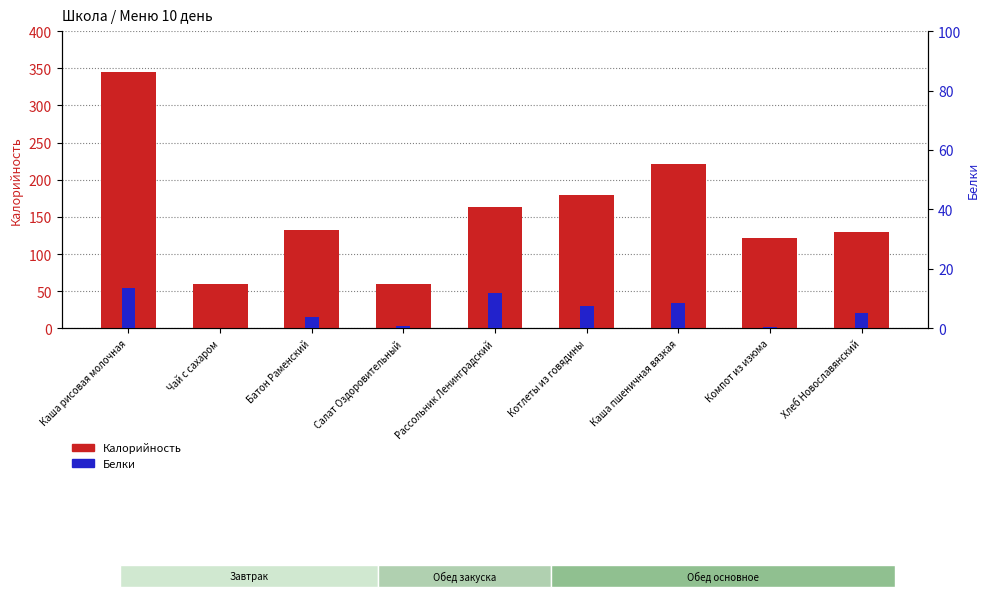

Where is Калорийность nearest to the value 202?

Каша пшеничная вязкая